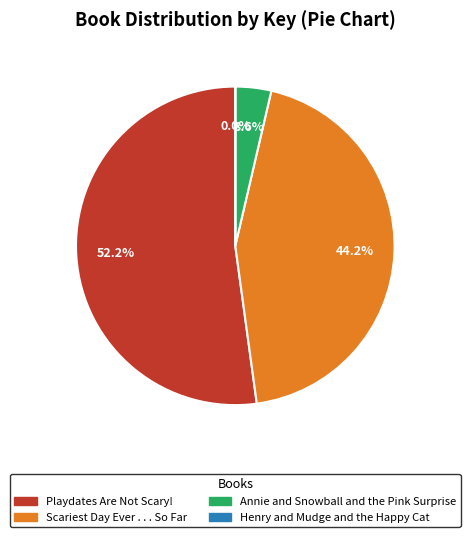

Does any single category account for the majority?

Yes